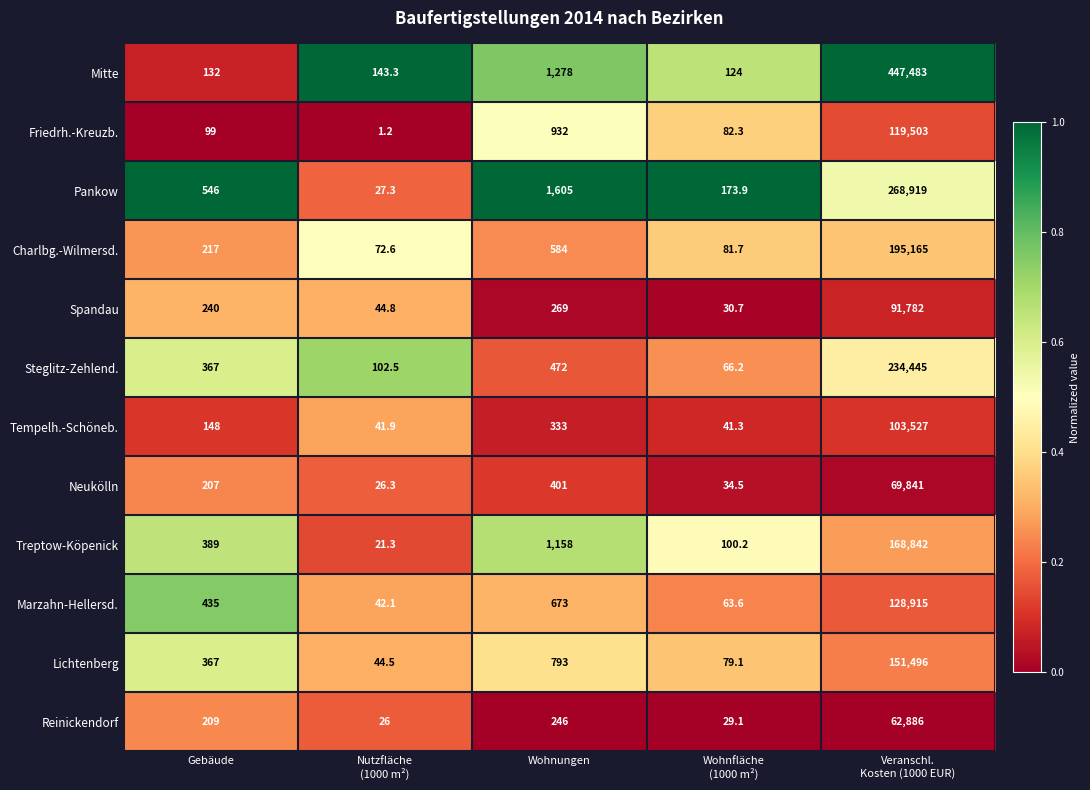

What is the sum of all Spandau values?

92366.5